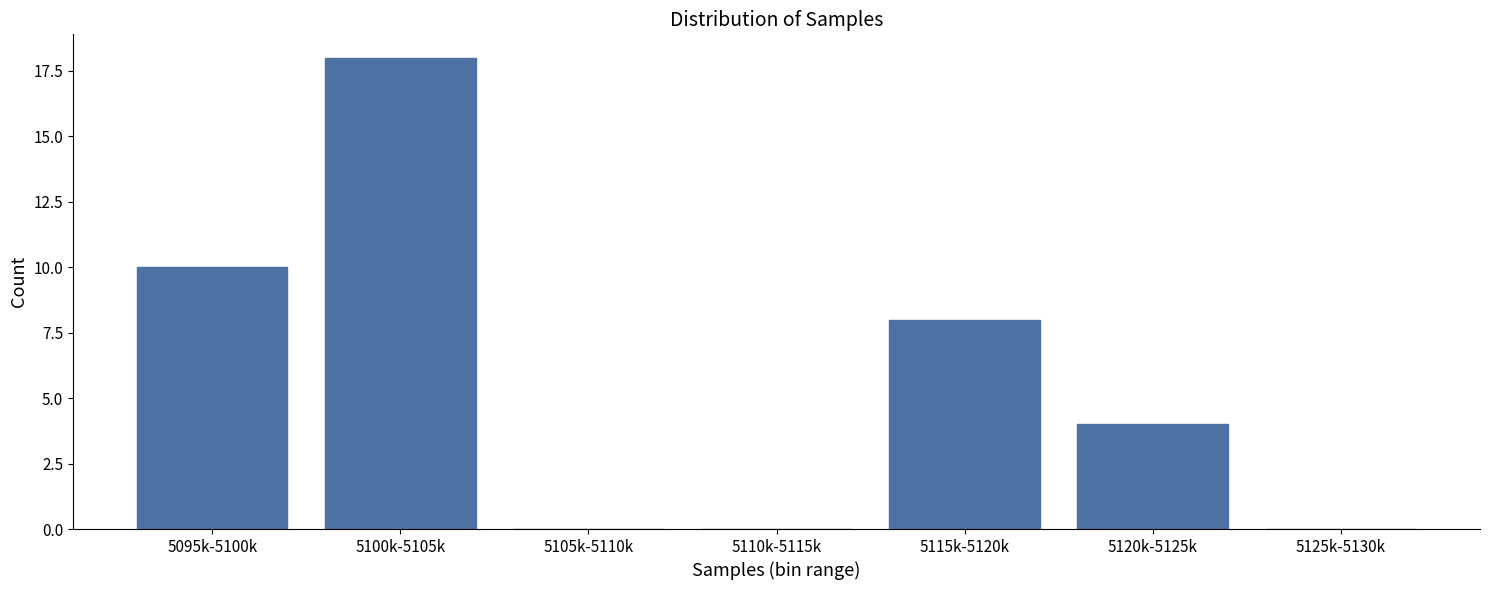

Reading left to right, what are all the values shown in this chart?

5095k-5100k=10	5100k-5105k=18	5105k-5110k=0	5110k-5115k=0	5115k-5120k=8	5120k-5125k=4	5125k-5130k=0